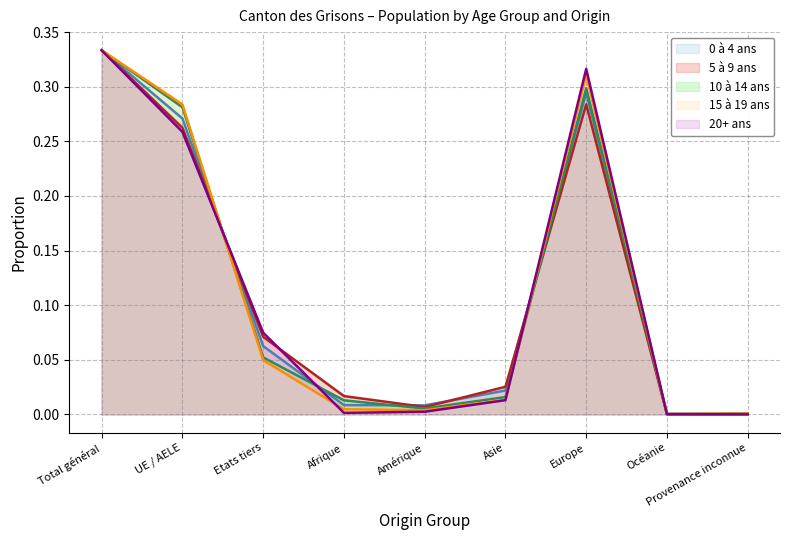

Reading left to right, transcribe all the data shown in this chart.

0 à 4 ans: Total général=0.3	UE / AELE=0.3	Etats tiers=0.1	Afrique=0.0	Amérique=0.0	Asie=0.0	Europe=0.3	Océanie=0.0	Provenance inconnue=0.0
5 à 9 ans: Total général=0.3	UE / AELE=0.3	Etats tiers=0.1	Afrique=0.0	Amérique=0.0	Asie=0.0	Europe=0.3	Océanie=0.0	Provenance inconnue=0.0
10 à 14 ans: Total général=0.3	UE / AELE=0.3	Etats tiers=0.1	Afrique=0.0	Amérique=0.0	Asie=0.0	Europe=0.3	Océanie=0.0	Provenance inconnue=0.0
15 à 19 ans: Total général=0.3	UE / AELE=0.3	Etats tiers=0.0	Afrique=0.0	Amérique=0.0	Asie=0.0	Europe=0.3	Océanie=0.0	Provenance inconnue=0.0
20+ ans: Total général=0.3	UE / AELE=0.3	Etats tiers=0.1	Afrique=0.0	Amérique=0.0	Asie=0.0	Europe=0.3	Océanie=0.0	Provenance inconnue=0.0